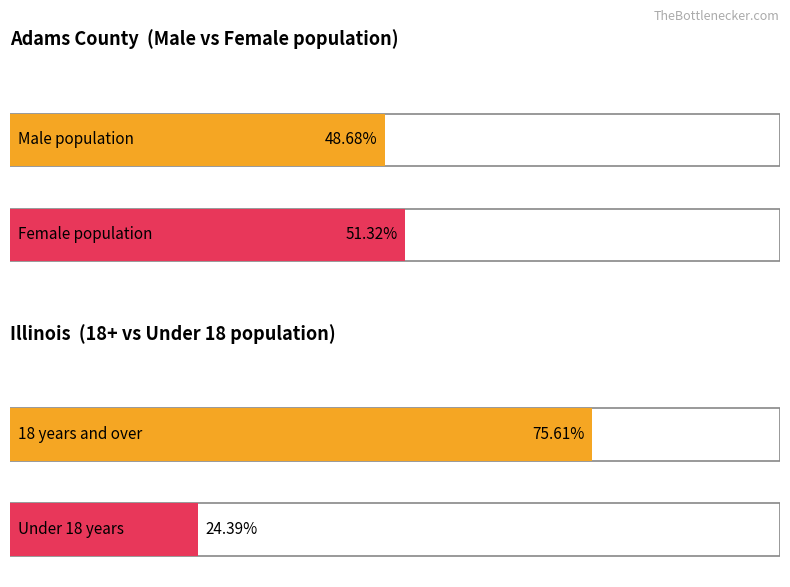

True or false: National has a value of 5355877 at 10 to 14.

False